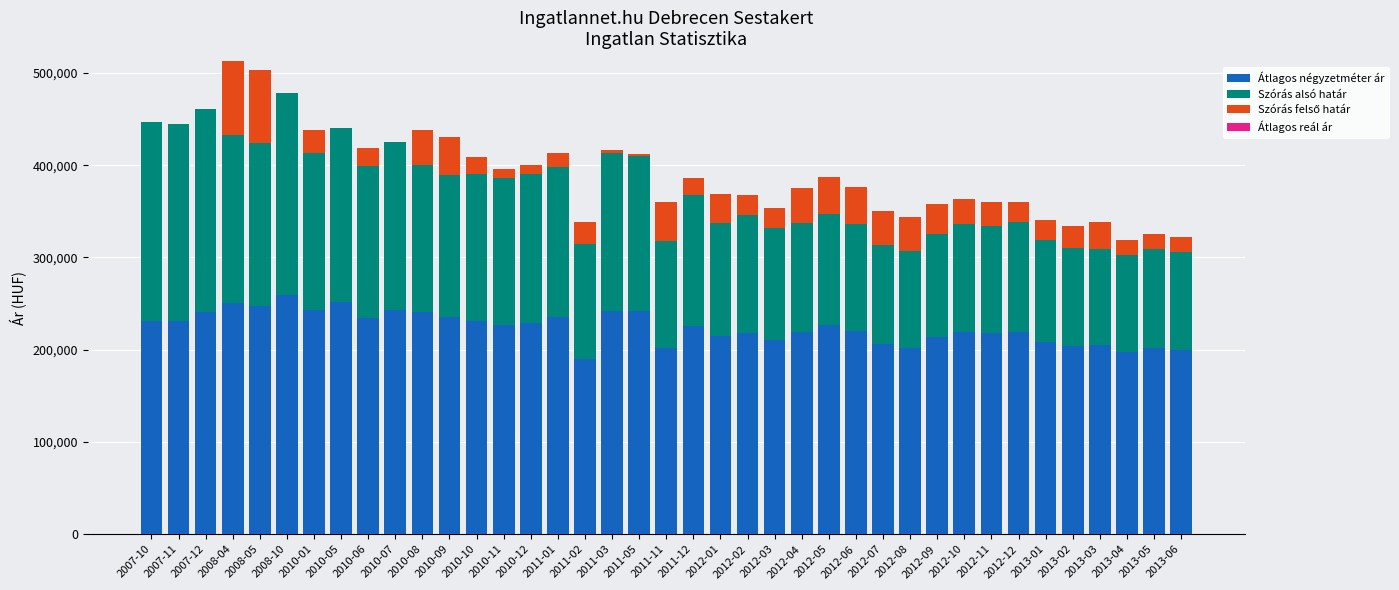

What is the sum of all Átlagos négyzetméter ár values?

8740125